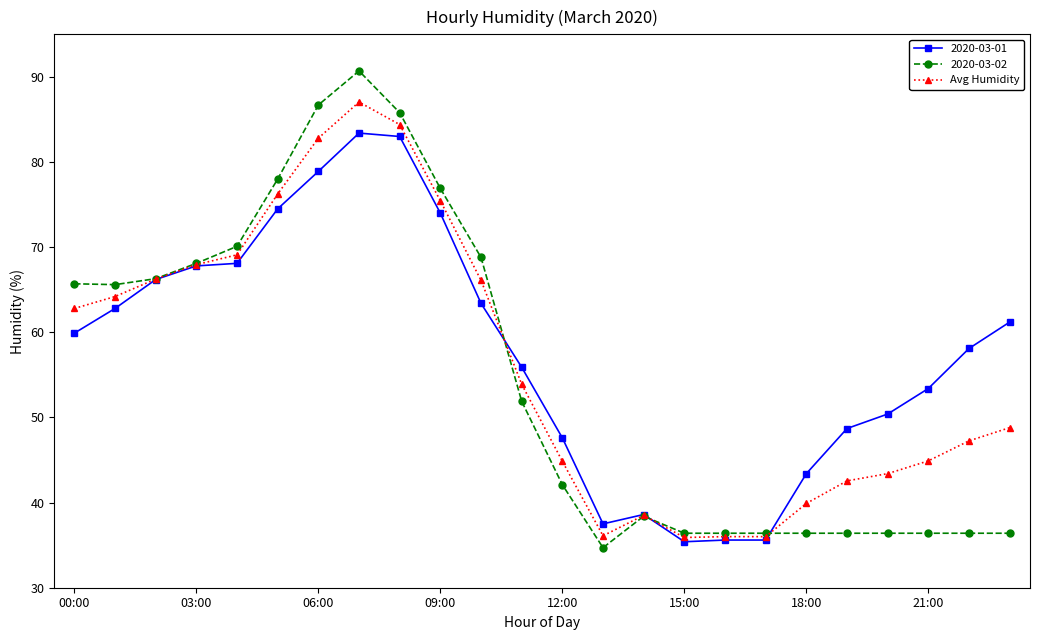

What is the value of the 2020-03-01 point at the 4th from the left?

67.8